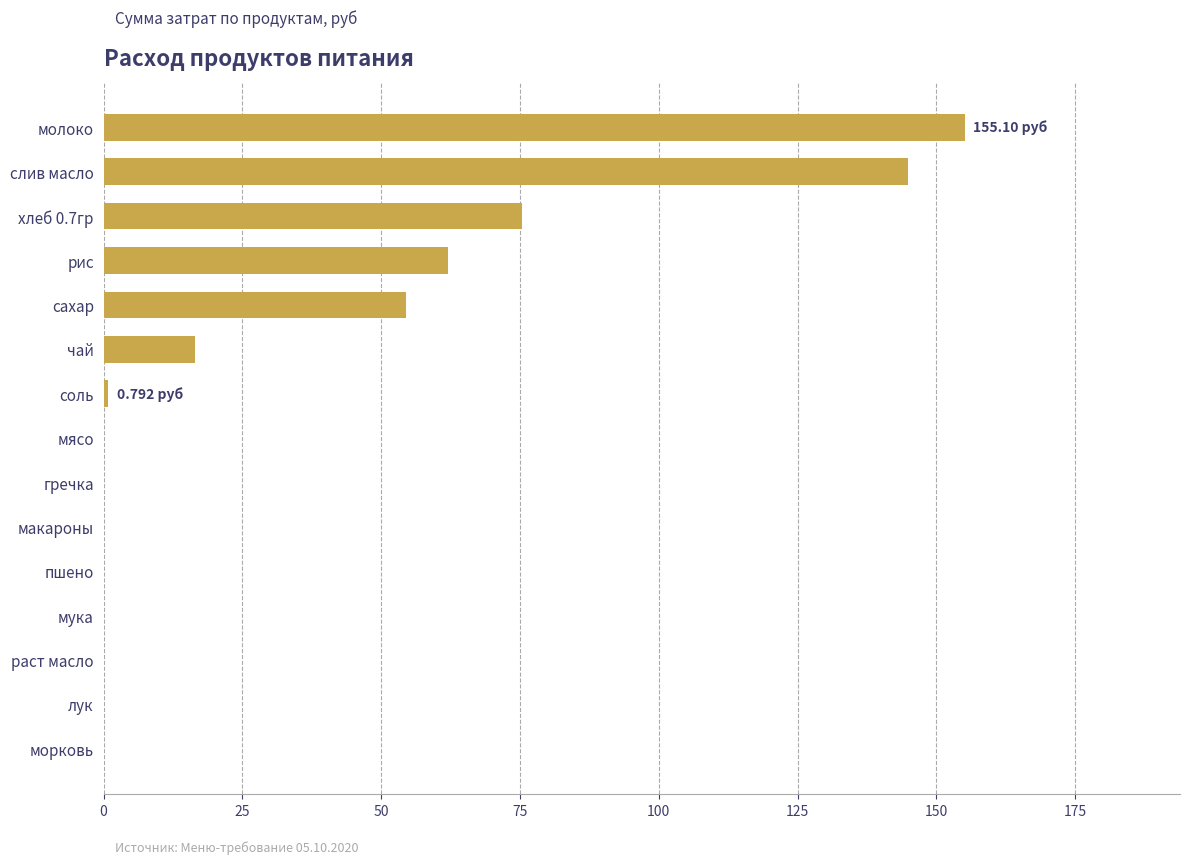

What is the sum of the values at макароны and рис?

62.0